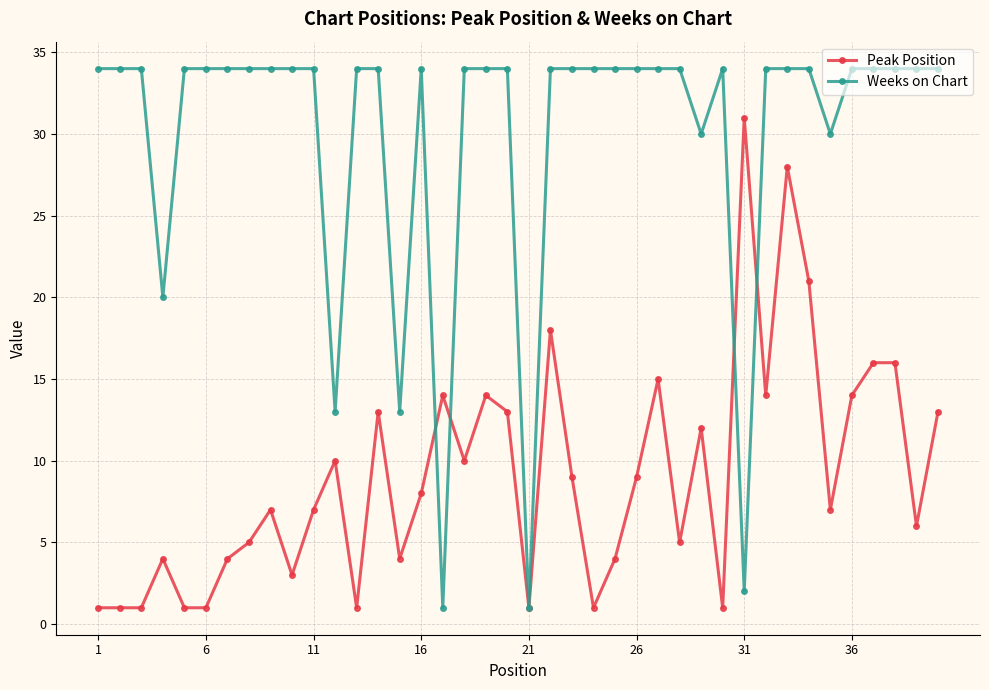

True or false: Peak Position has more than 0 points higher than both neighbors.

True